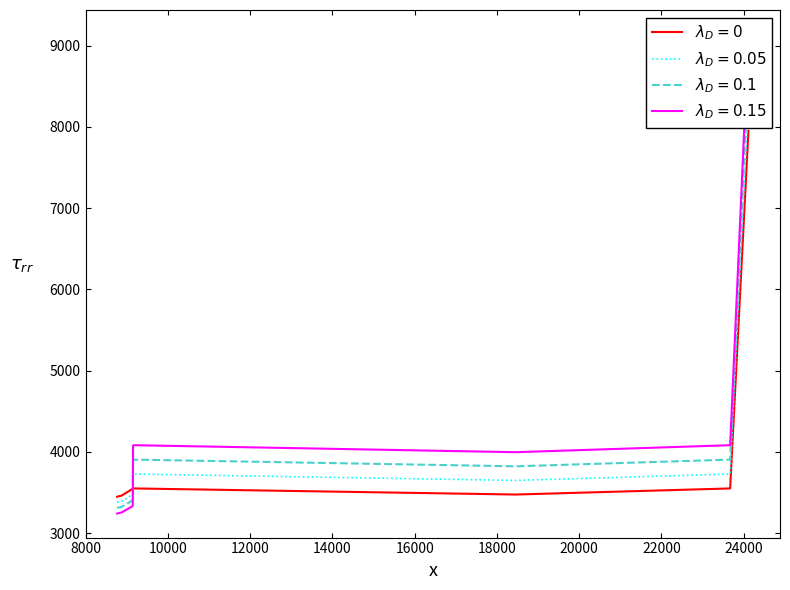

At which category does the data reach its first local peak?

9184